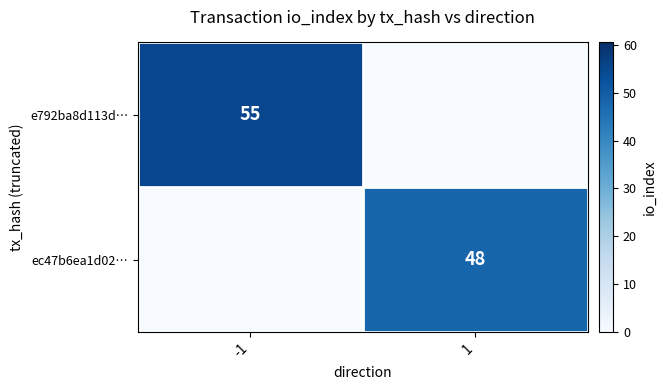

Is it true that ec47b6ea1d02… equals 48 at 1?

True